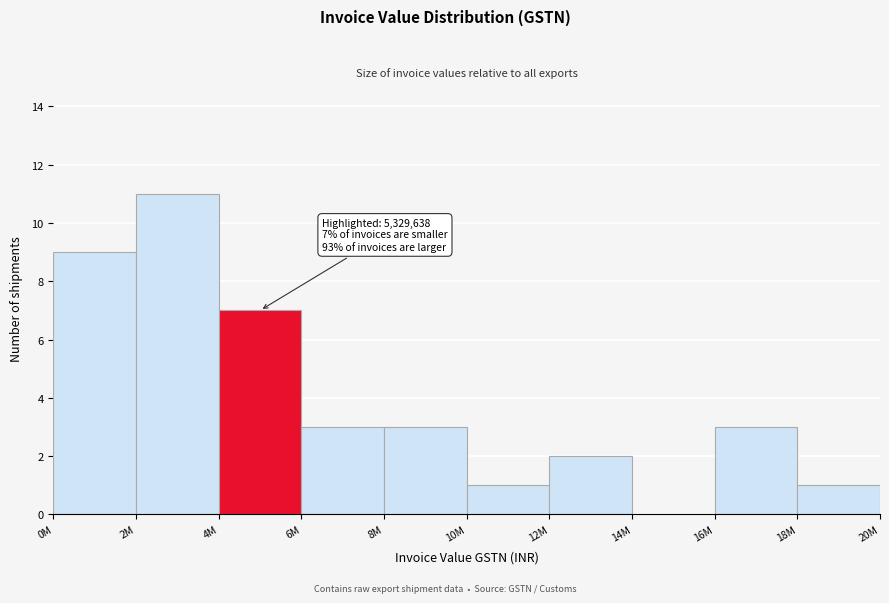

Reading left to right, extract all data points from this chart.

0M=9	2M=11	4M=7	6M=3	8M=3	10M=1	12M=2	14M=0	16M=3	18M=1